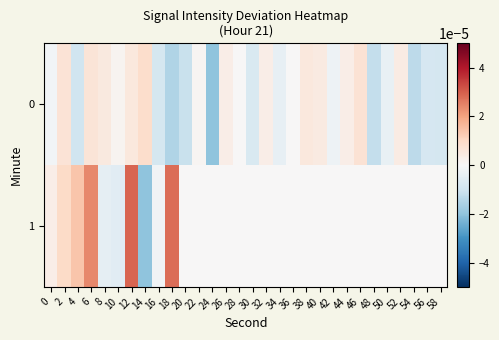

Which series changed the most between 6 and 28?

1